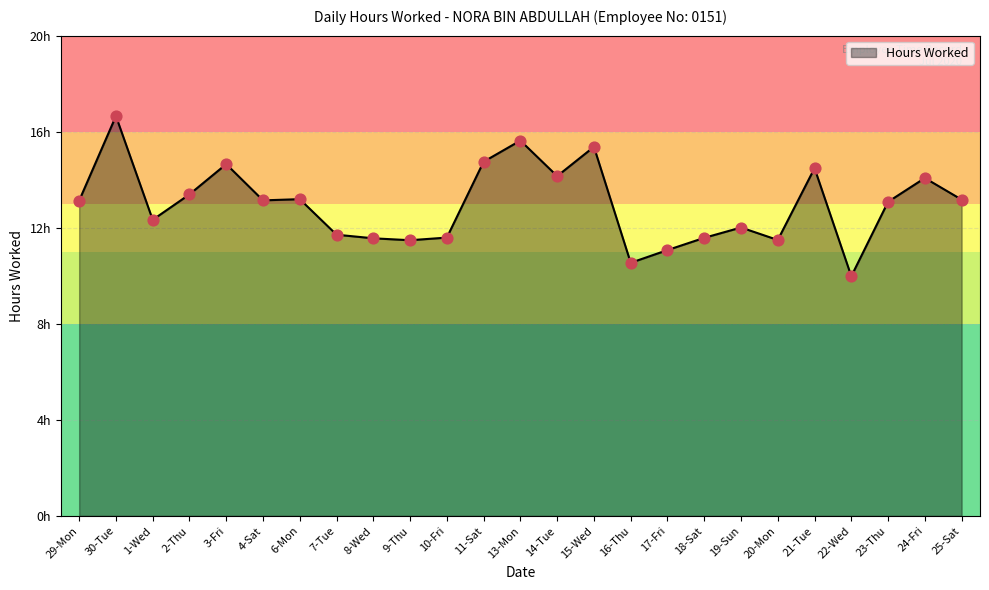

What is the ratio of the value at 24-Fri to the value at 17-Fri?

1.3